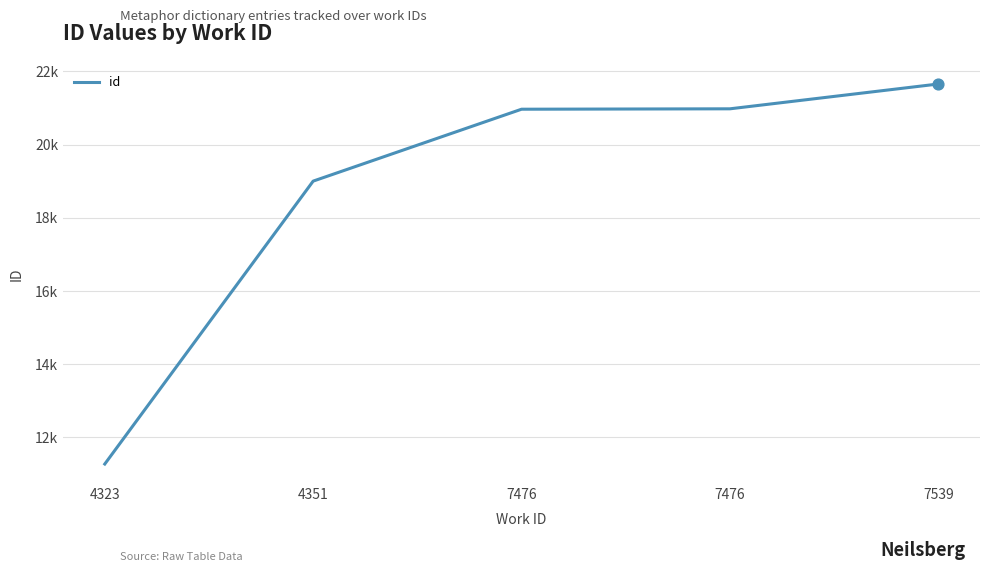

What is the ratio of the value at 4323 to the value at 7476?

0.5